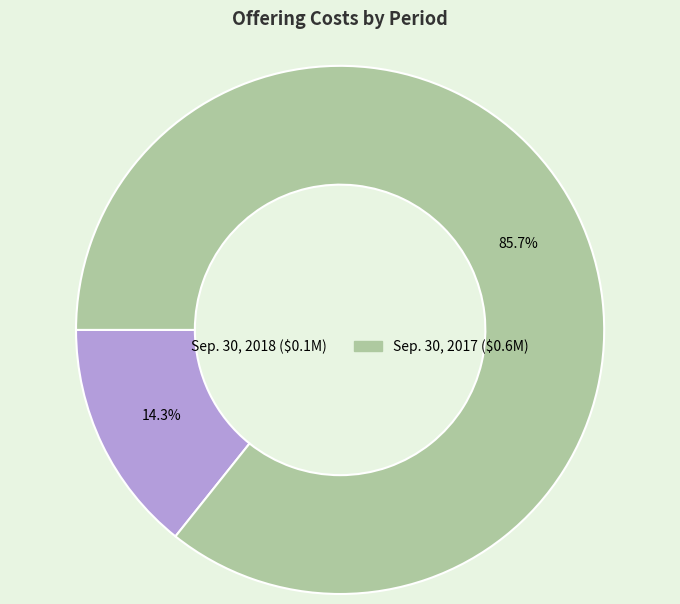

Which slice is the largest?

Sep. 30, 2017